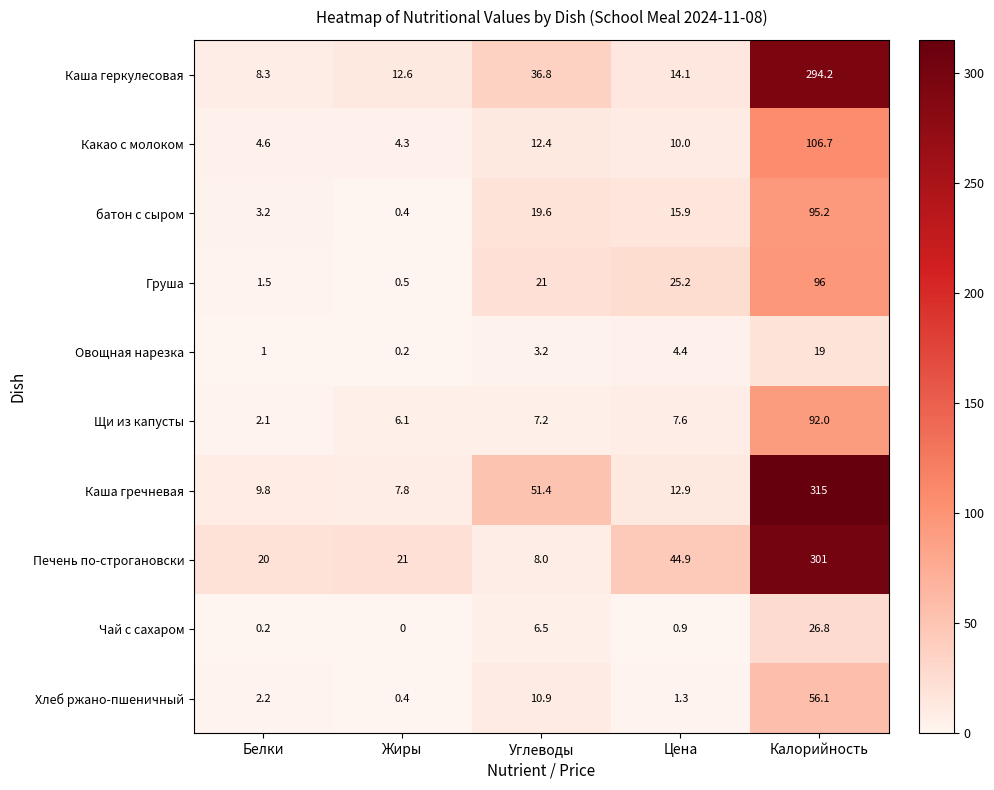

At which category is the sum across all series the highest?

Калорийность